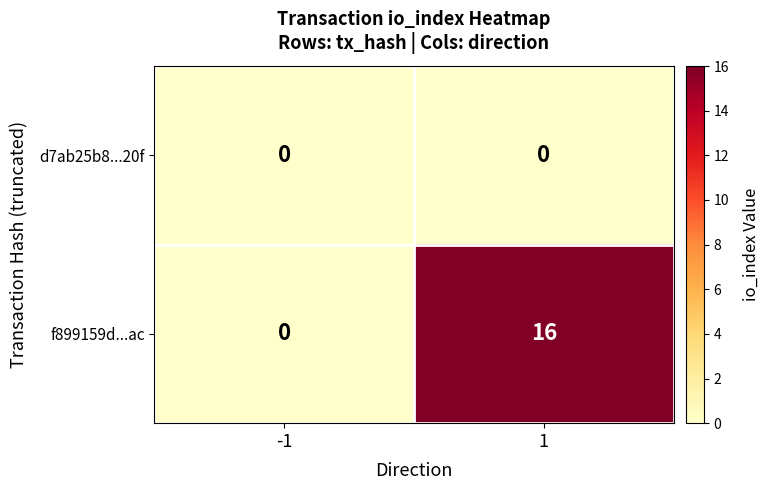

At how many categories does at least one series exceed 8?

1